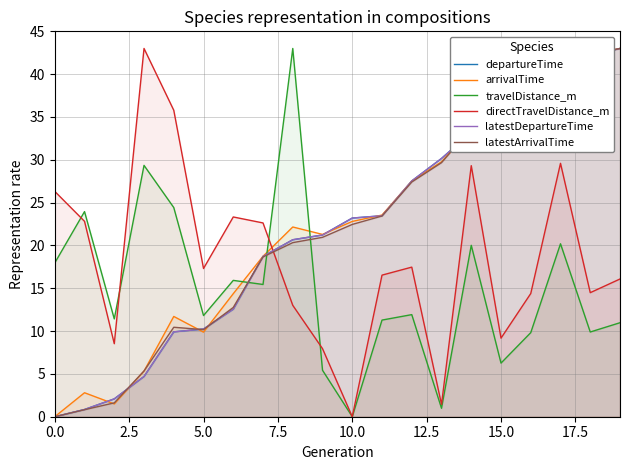

True or false: departureTime has more than 2 interior local peaks.

False